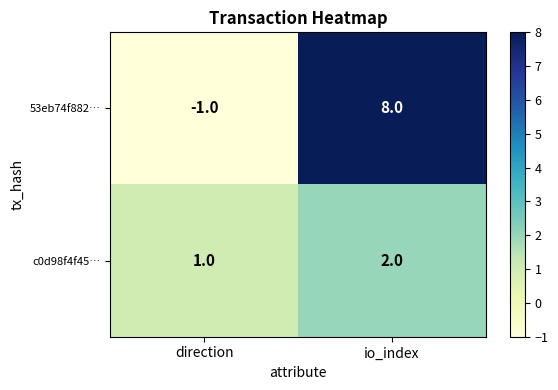

At which category is the sum across all series the highest?

io_index